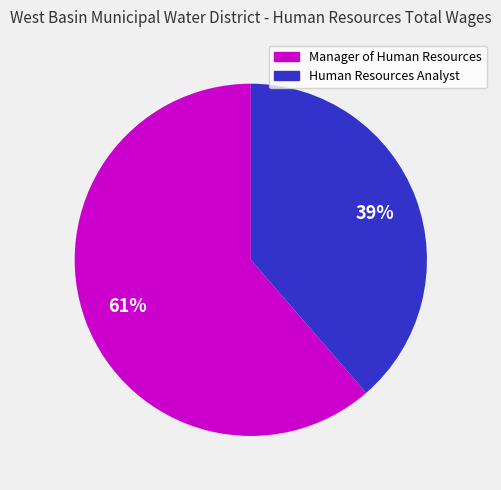

What is the ratio of the value at Manager of Human Resources to the value at Human Resources Analyst?

1.6